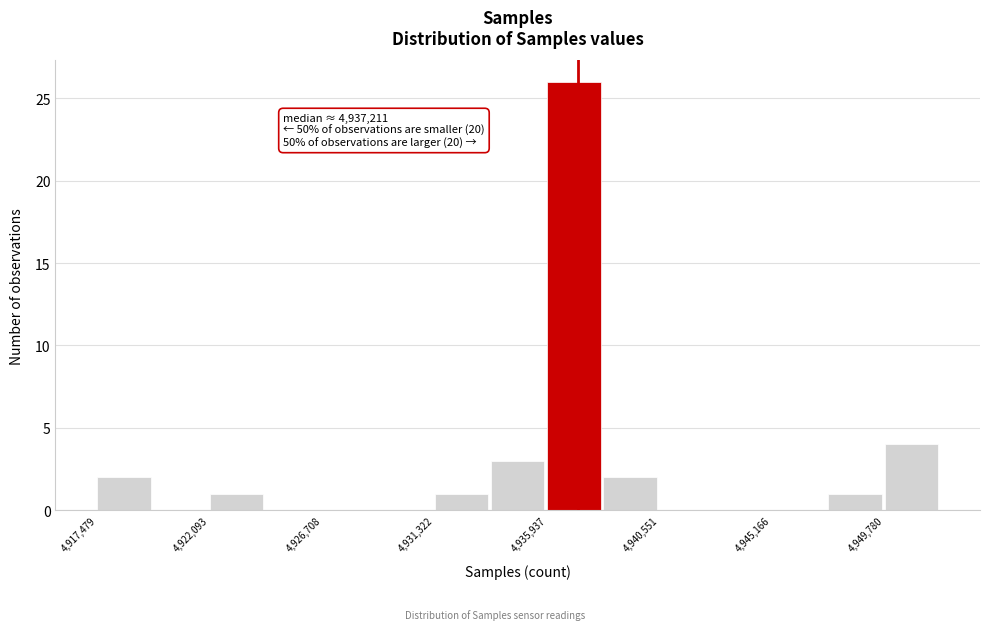

Over which range of the x-axis is the bar tallest?

4936000 to 4938000